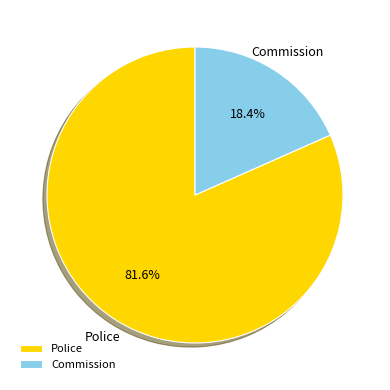

Combined, what portion of the pie is Police and Commission?

100.0%